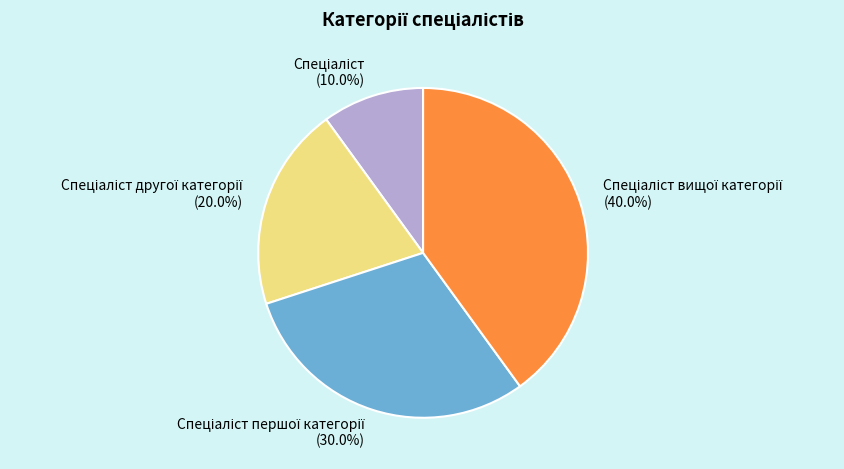

Is there a majority slice in this chart?

No